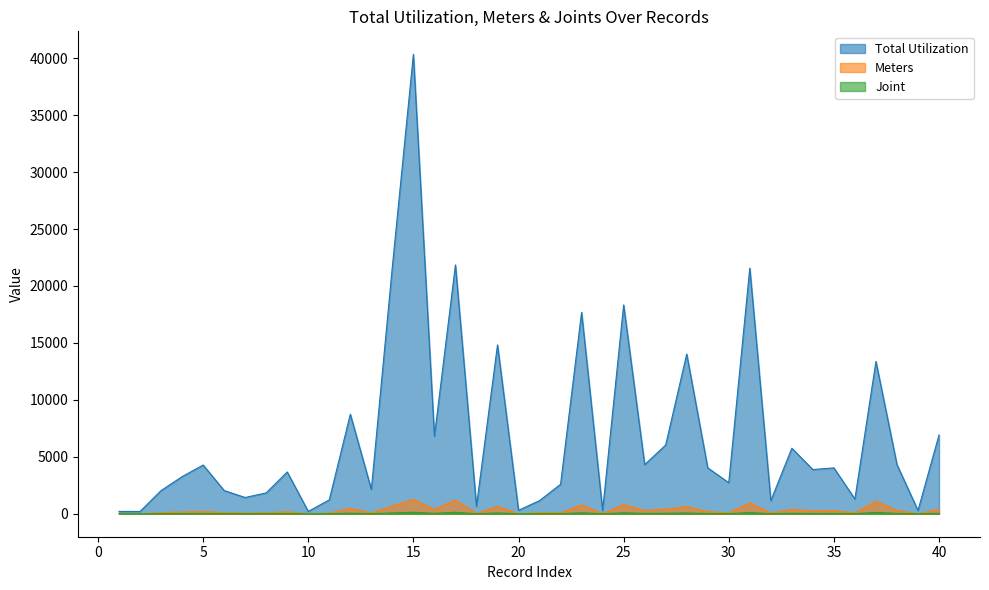

What is the difference between the highest and lowest values at 15?

40207.9